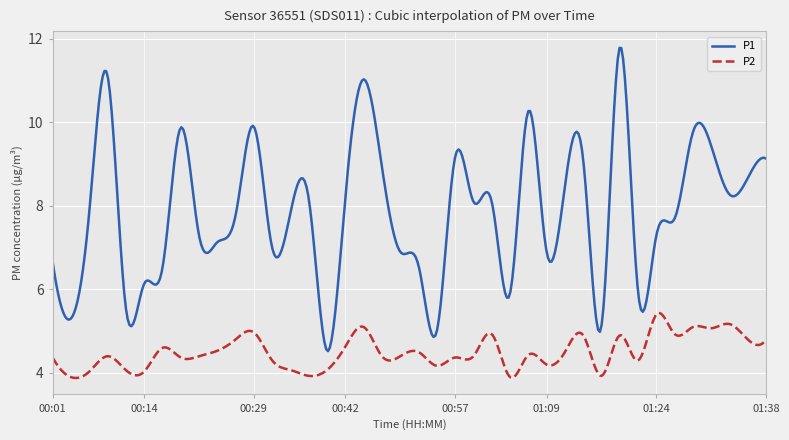

List the series in order of their overall mean, lowest first.

P2, P1